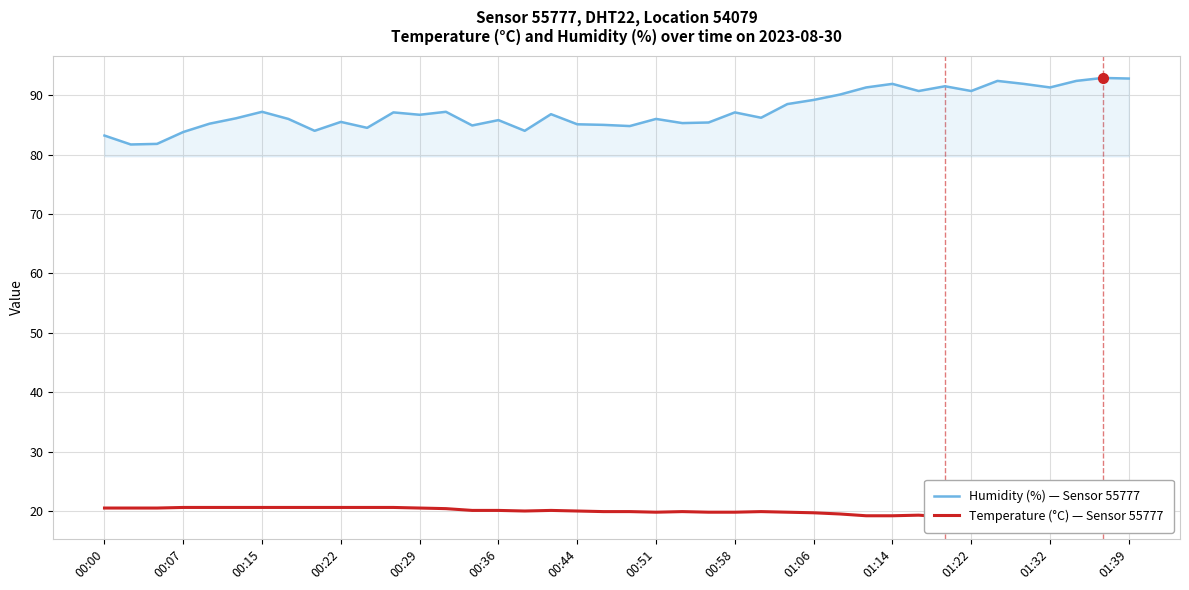

True or false: Temperature (°C) — Sensor 55777 has more than 0 interior local peaks.

True